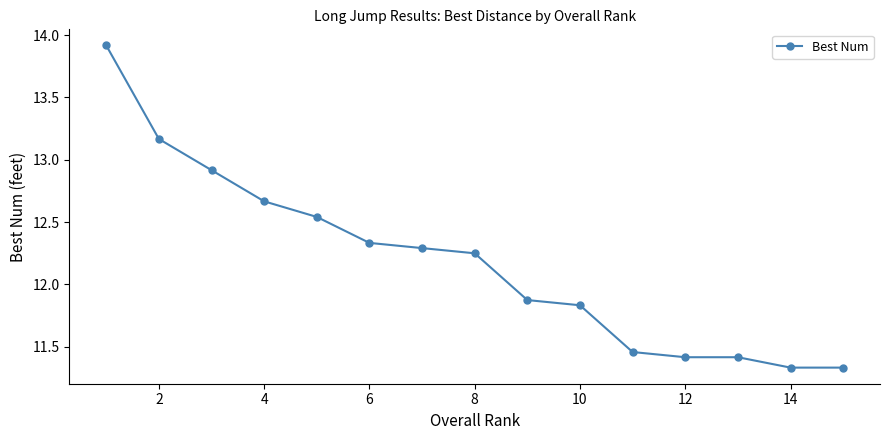

What is the difference between the second highest and minimum values?

1.8